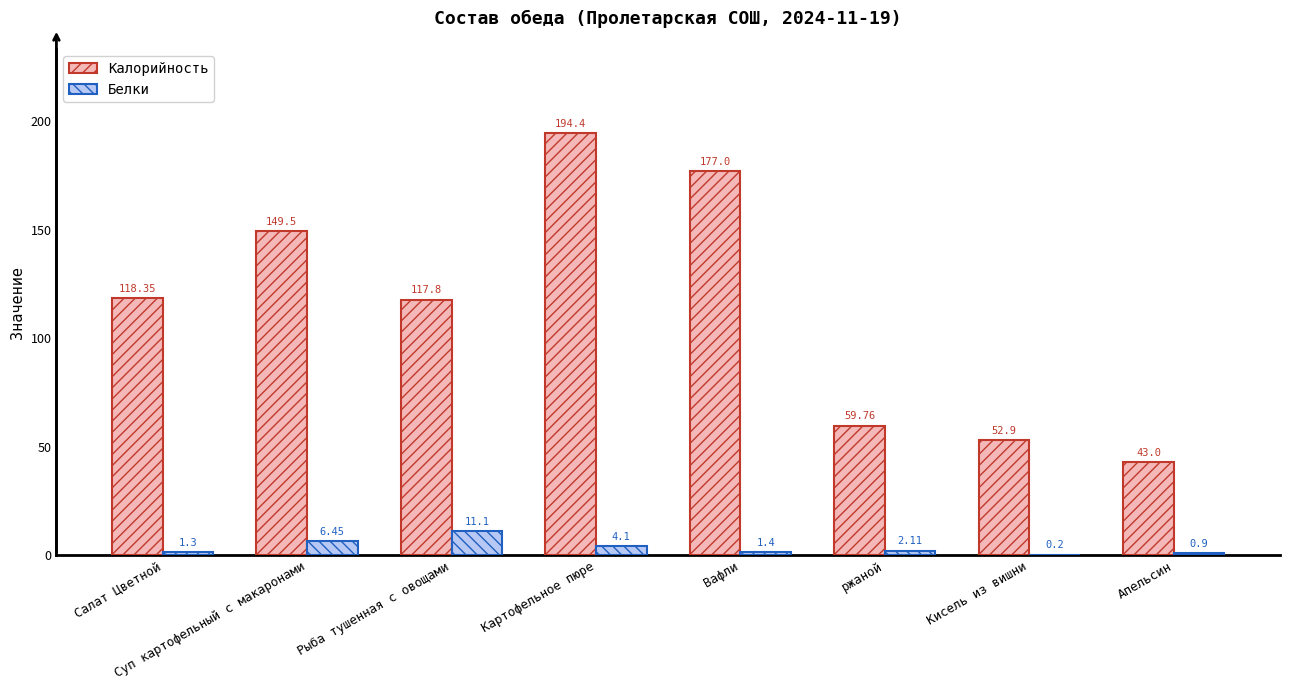

Which category has the highest value in the Белки series?

Рыба тушенная с овощами